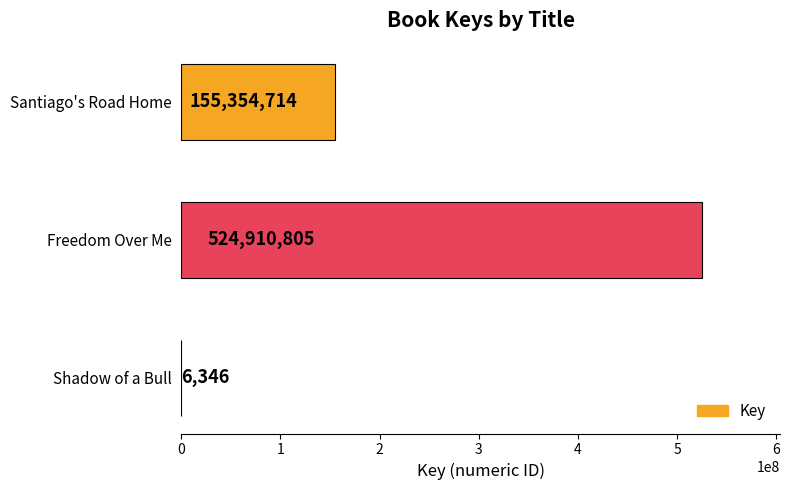

Are the bars horizontal?

Yes